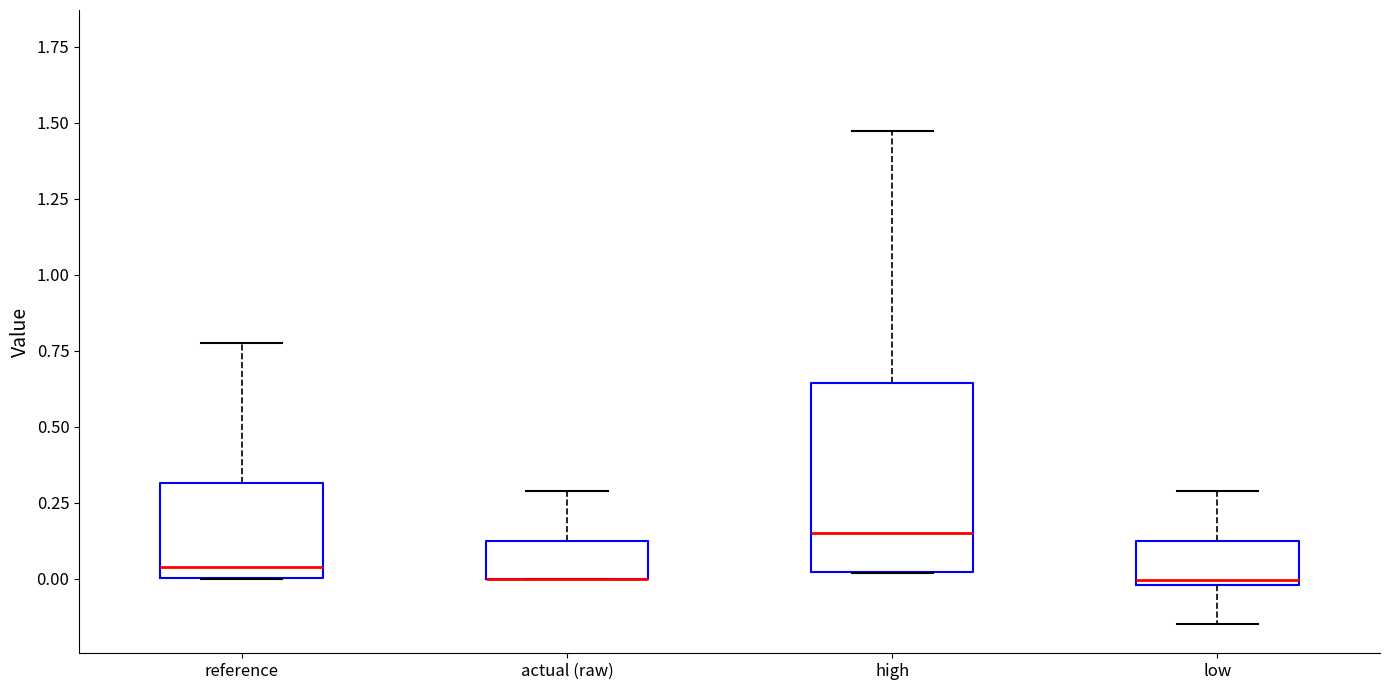

Reading left to right, read every box against the y-axis: the position of its median line, the range the box covers, and the ends of its whiskers. The values are not printed on the chart, so give them approximately, as read against the axis.

reference: median 0.05, box 0.00 to 0.30, whiskers 0.00 to 0.75
actual (raw): median 0.00 (drawn on the box's lower edge), box 0.00 to 0.10, whiskers 0.00 to 0.30
high: median 0.15, box 0.00 to 0.65, whiskers 0.00 to 1.45
low: median 0.00, box 0.00 to 0.10, whiskers -0.15 to 0.30